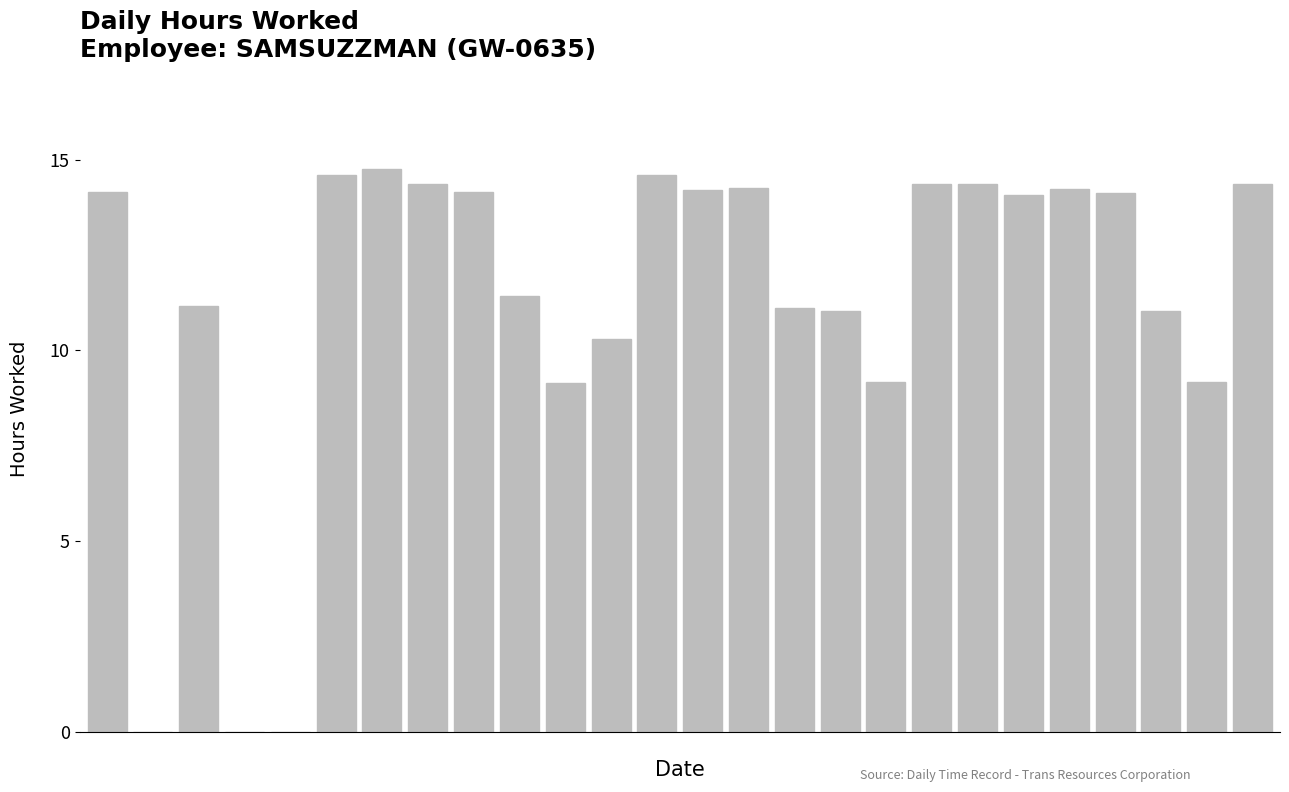

What is the maximum value shown in the chart?

14.8